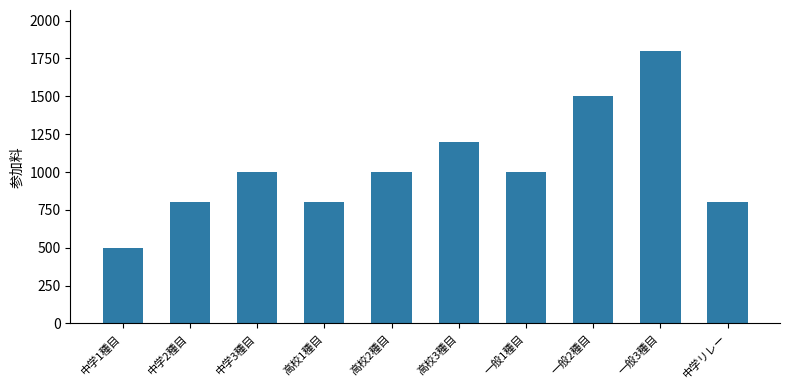

What is the average value?

1040